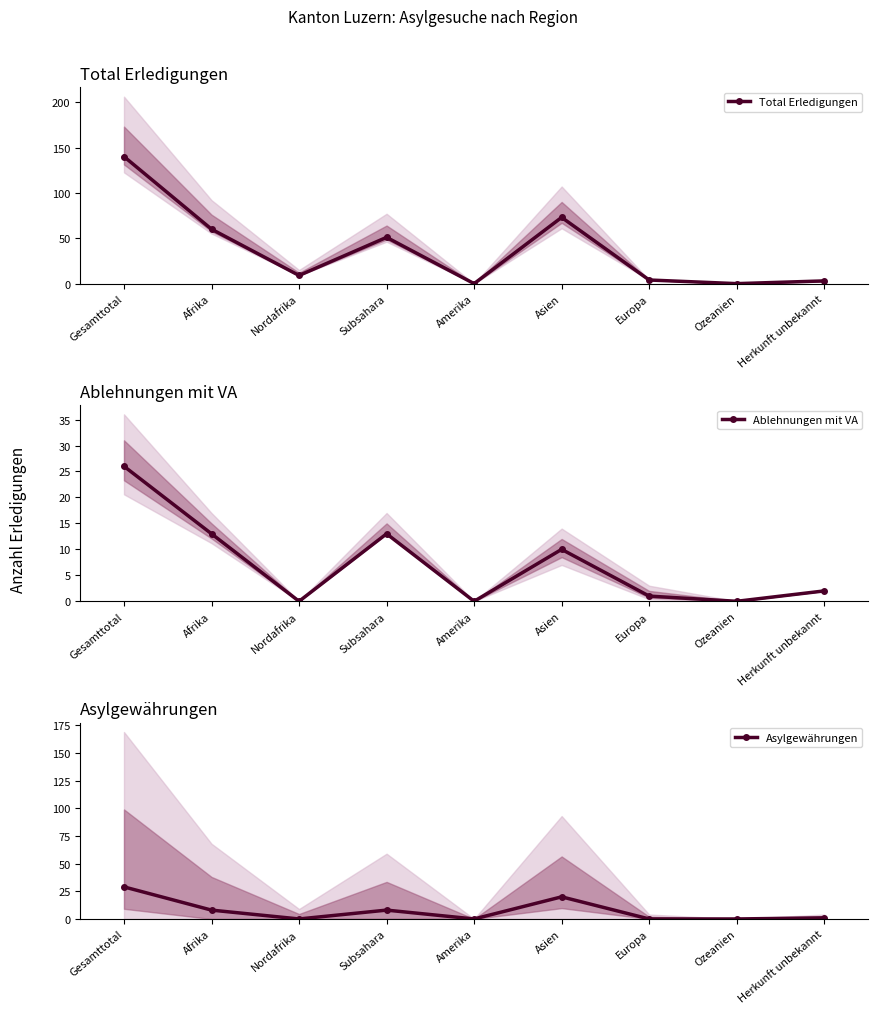

The value of Ablehnungen mit VA at Nordafrika is 11. True or false?

False